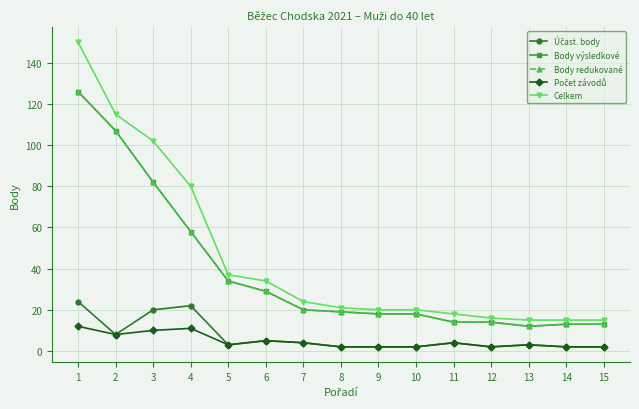

Which category has the lowest value in the Počet závodů series?

8